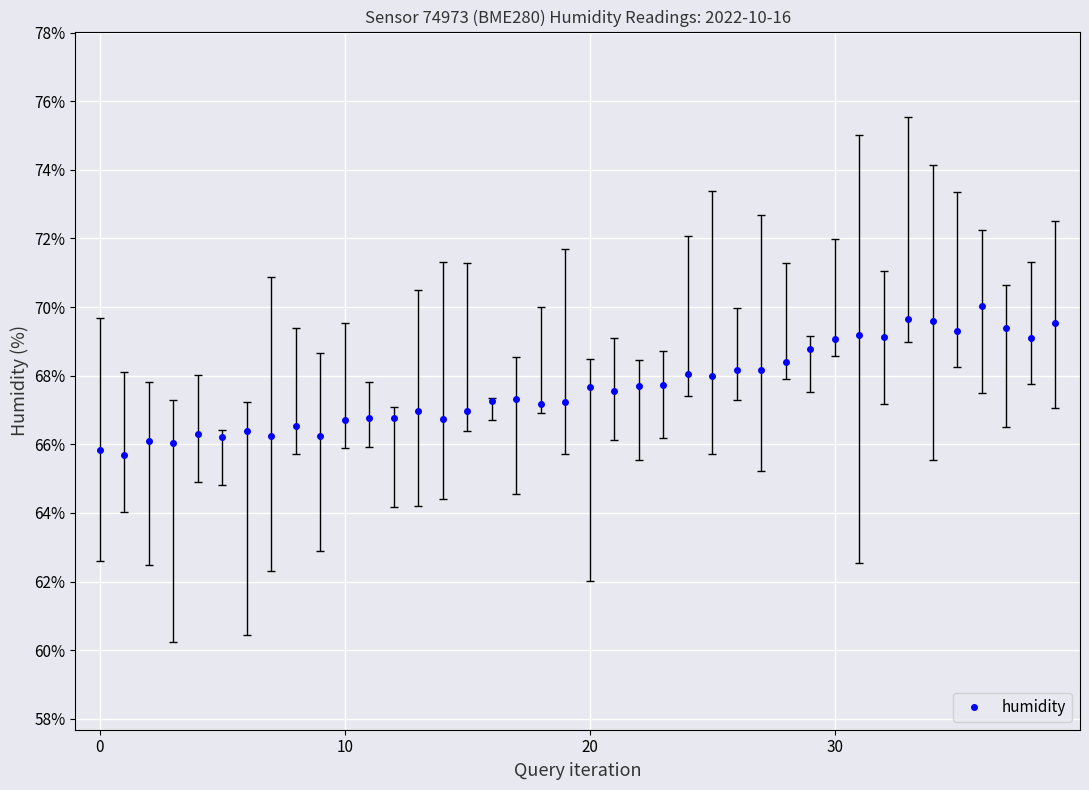

What is the sum of all values?

2705.7